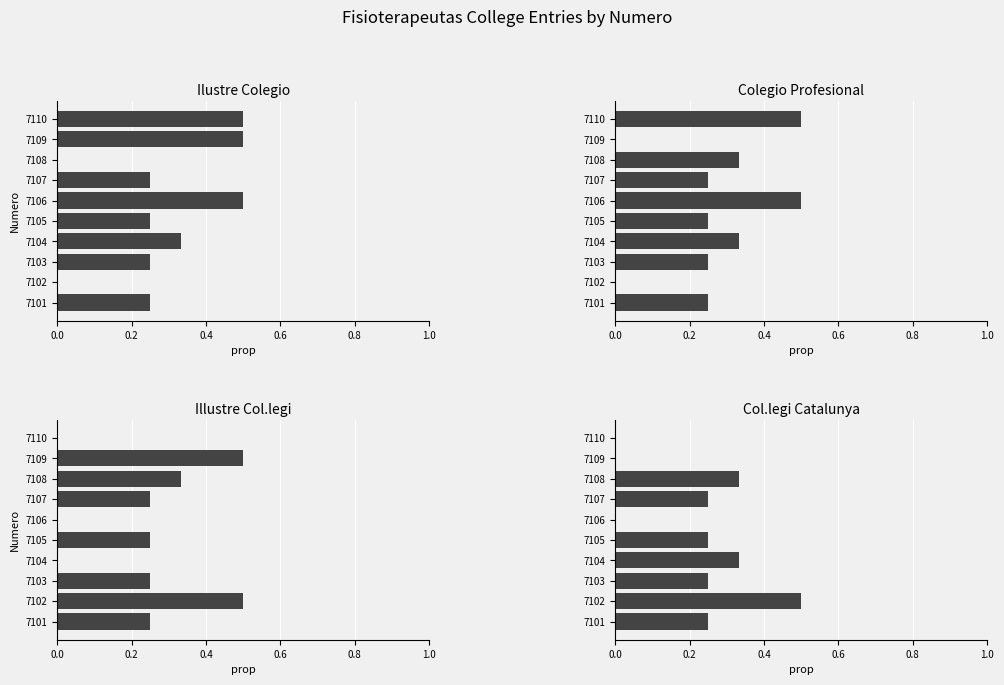

Is it true that Colegio Profesional equals 0.2 at 7105?

True